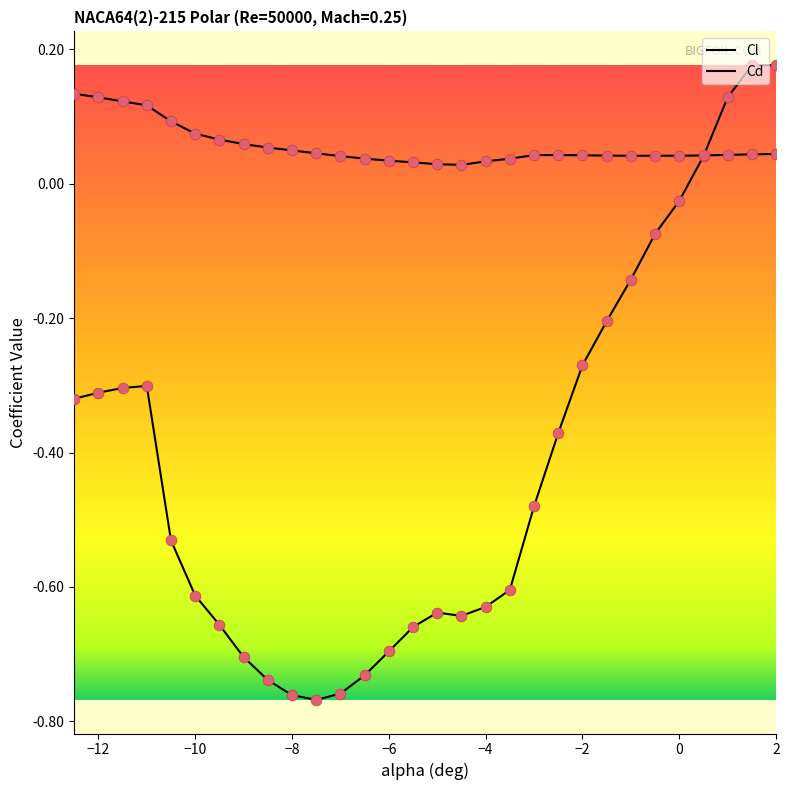

How many lines are shown in the chart?

2